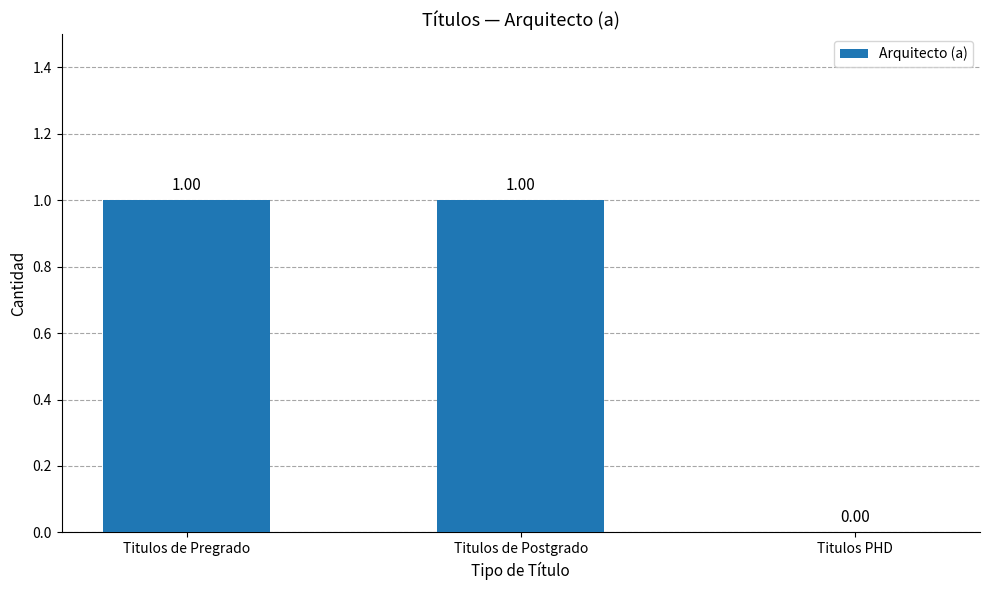

Approximately how many times larger is the value at Titulos de Postgrado compared to Titulos de Pregrado?

1.0